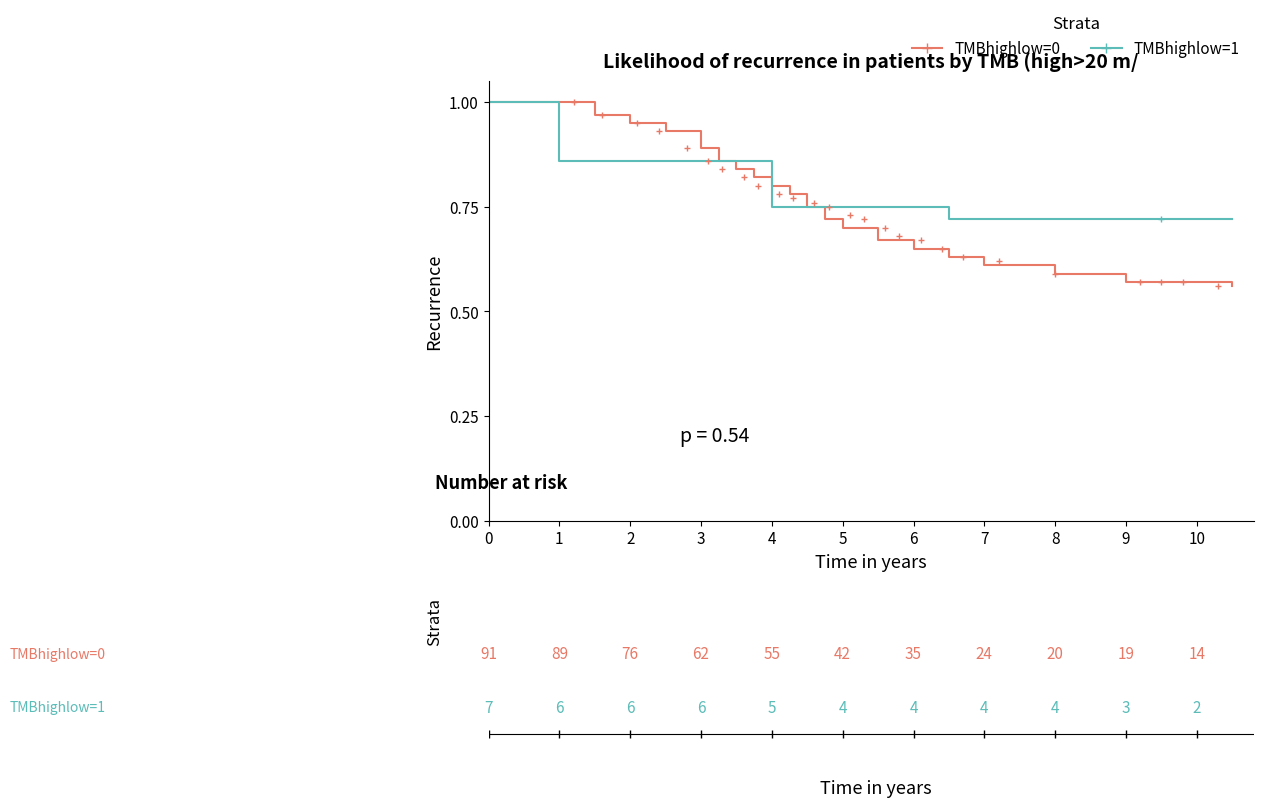

Which series has the widest spread of values?

TMBhighlow=0